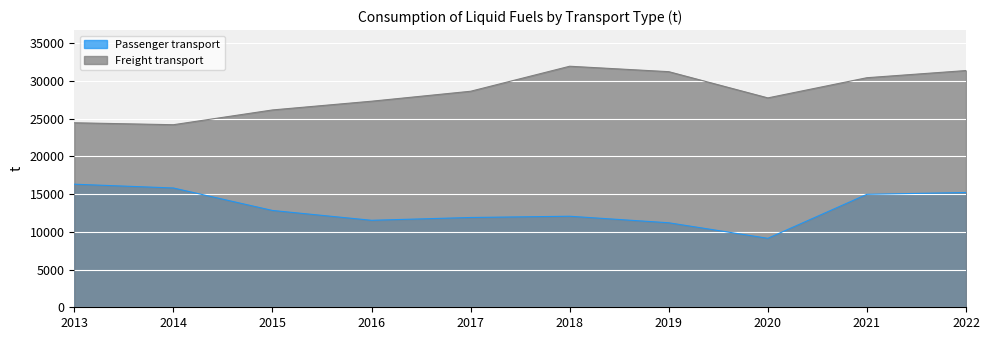

What is the difference between the maximum and minimum values in the Passenger transport series?

7175